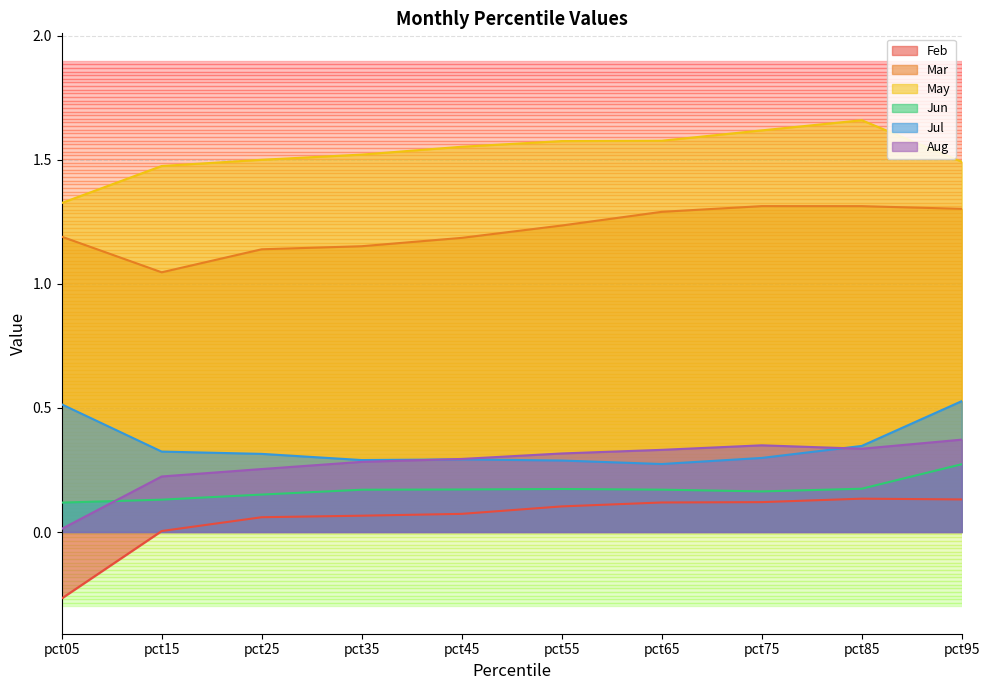

List the labels in order of Jun value, smallest first.

pct05, pct15, pct25, pct75, pct35, pct65, pct45, pct55, pct85, pct95, 10